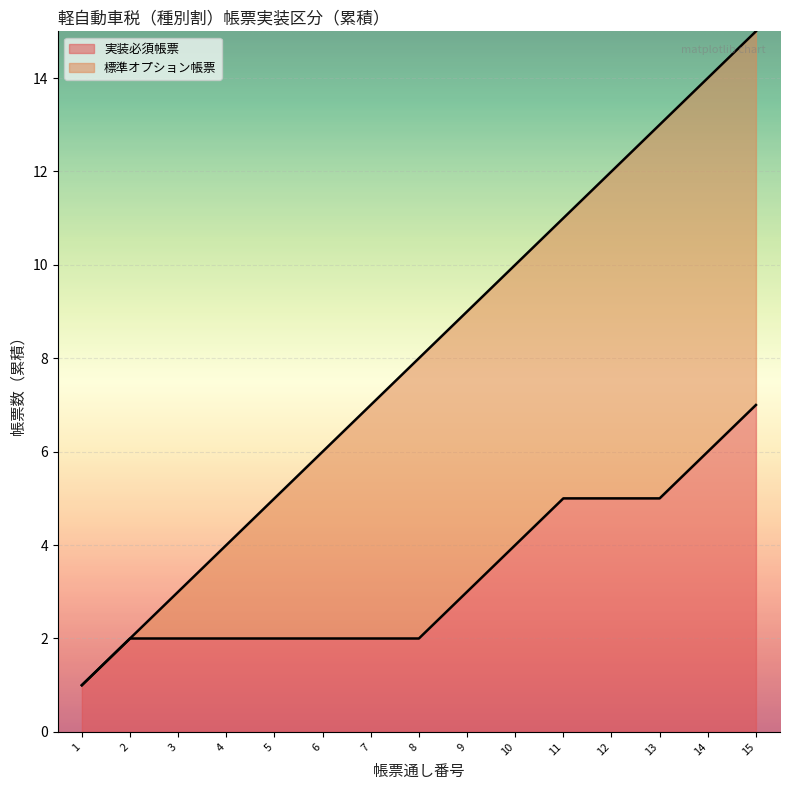

True or false: 実装必須帳票 has a value of 5 at 12.

True